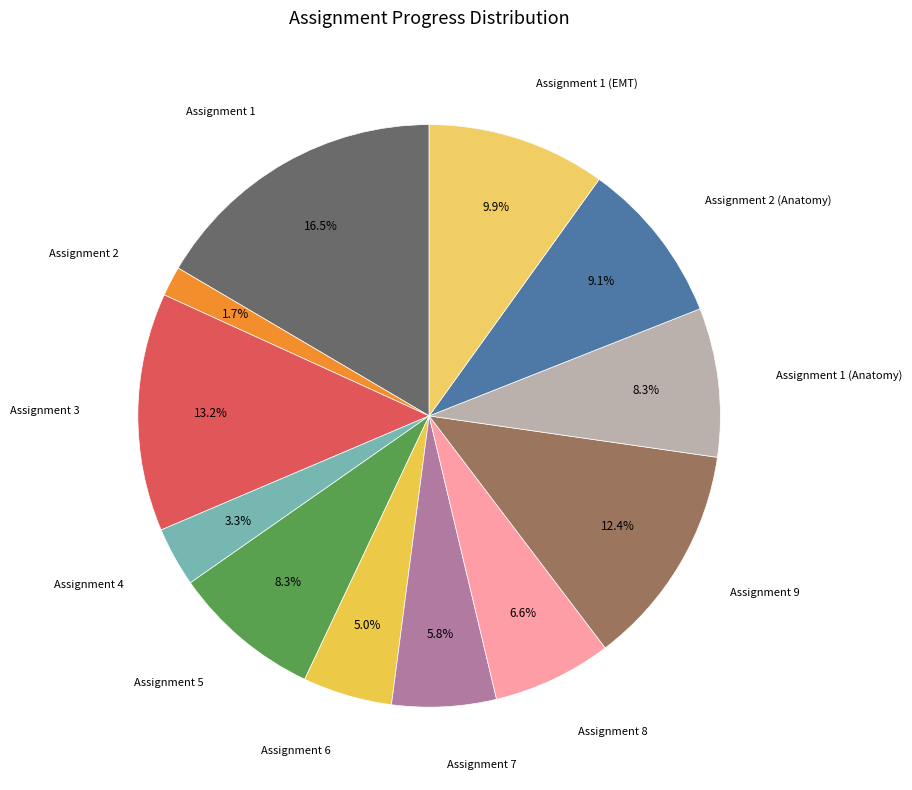

Rank the categories by value from lowest to highest.

Assignment 2, Assignment 4, Assignment 6, Assignment 7, Assignment 8, Assignment 5, Assignment 1 (Anatomy), Assignment 2 (Anatomy), Assignment 1 (EMT), Assignment 9, Assignment 3, Assignment 1